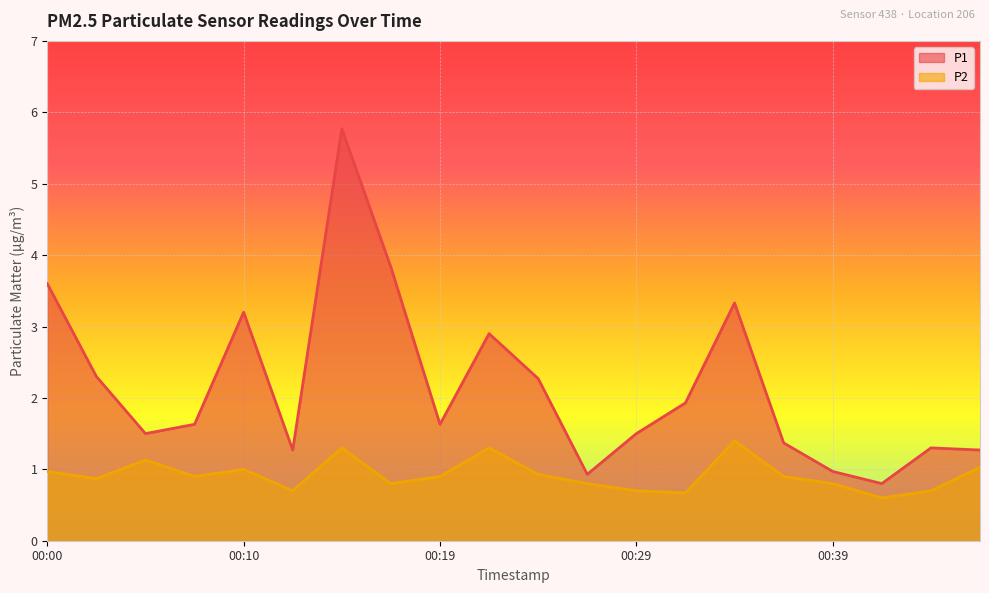

List the series in order of their overall mean, highest first.

P1, P2